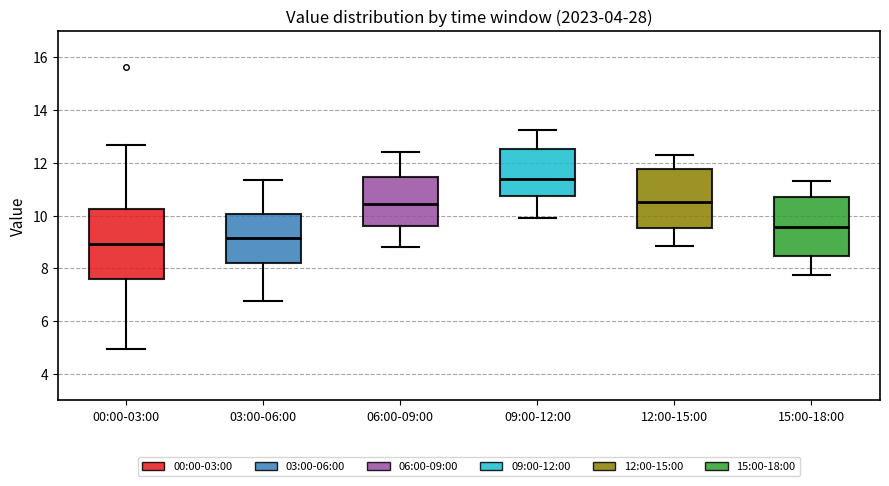

Where does the upper whisker of the box for 15:00-18:00 end on the y-axis? The values are not printed on the chart, so give them approximately, as read against the axis.

11.4